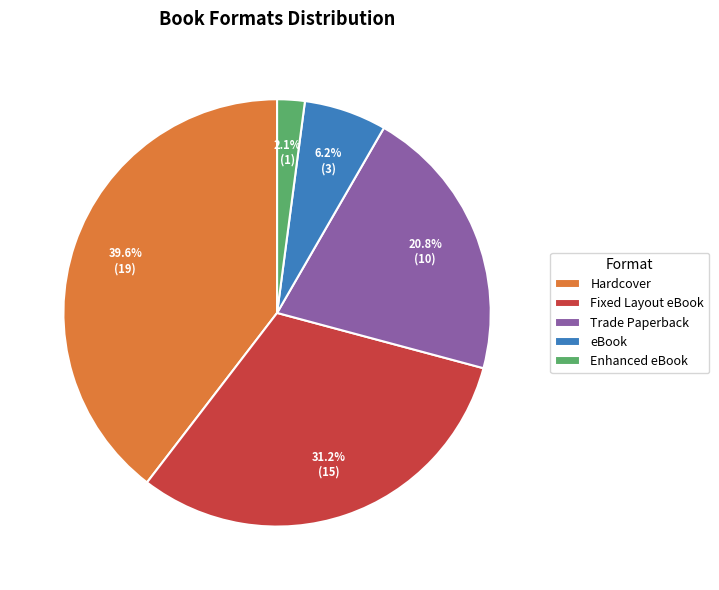

Rank the categories by value from highest to lowest.

Hardcover, Fixed Layout eBook, Trade Paperback, eBook, Enhanced eBook